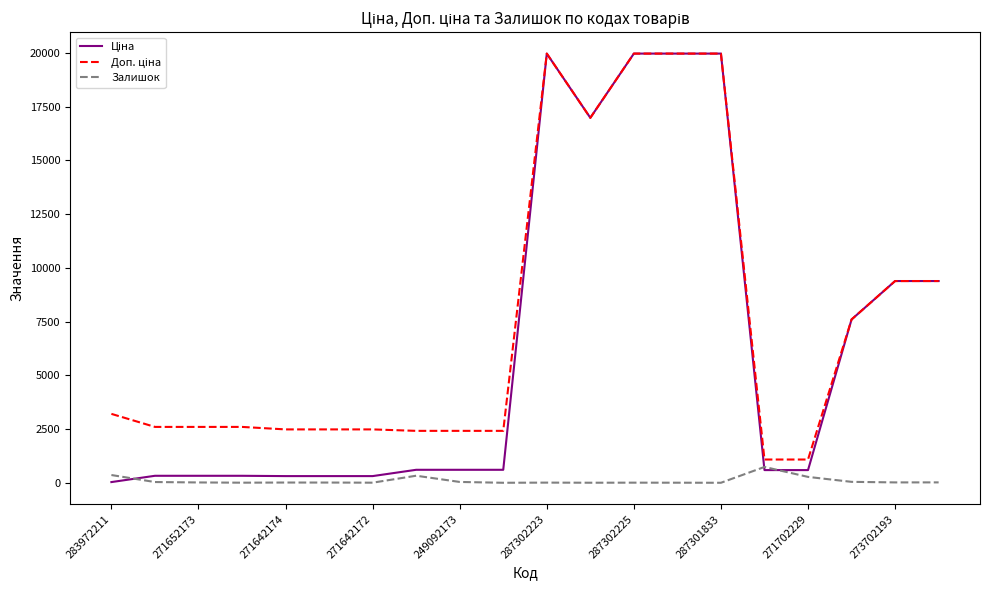

How many lines are shown in the chart?

3